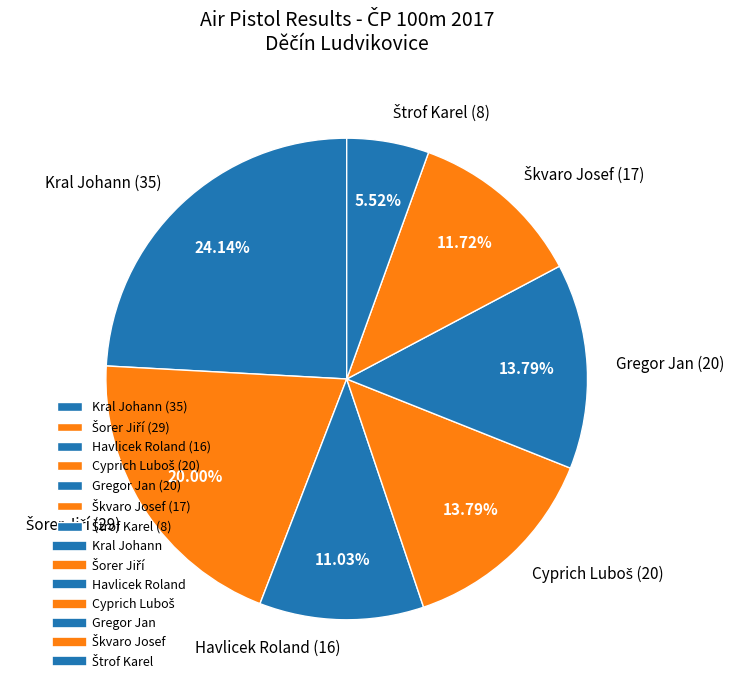

How much of the chart is everything except Gregor Jan?

86.2%